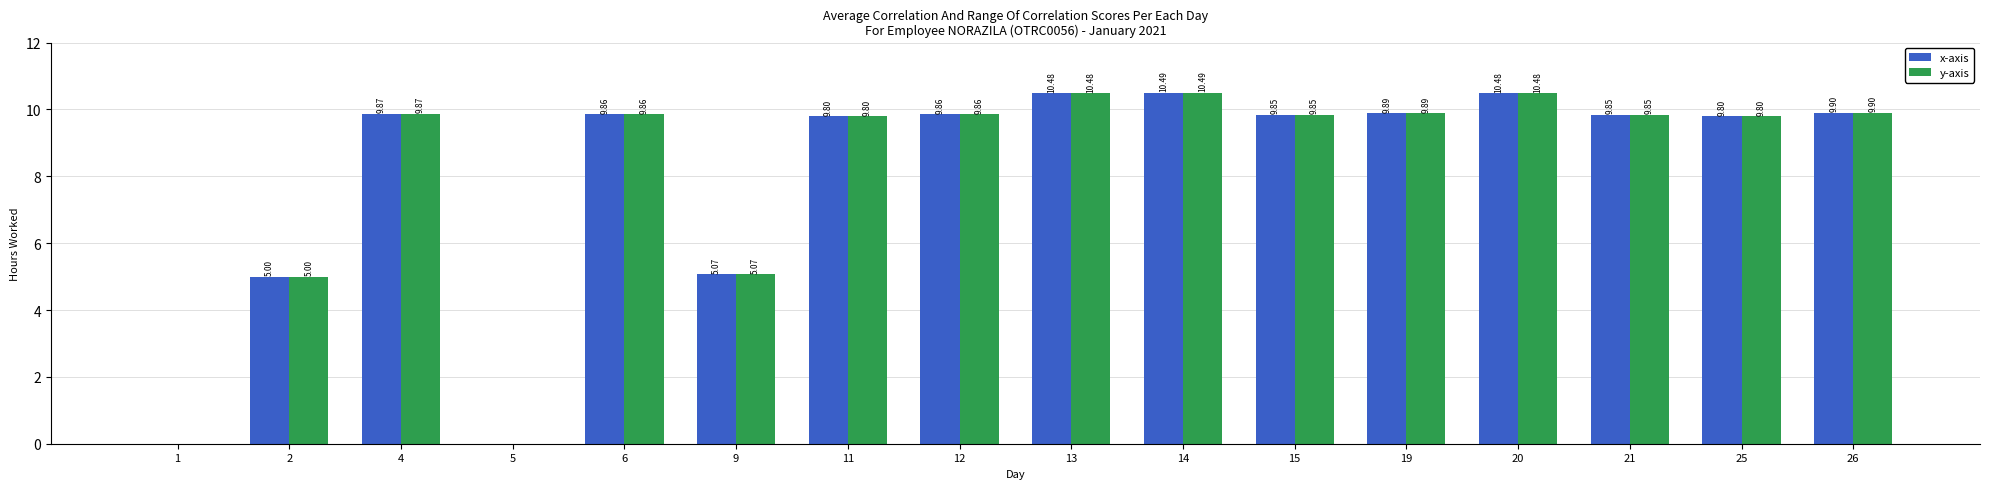

True or false: y-axis has a value of 15.6 at 19.

False